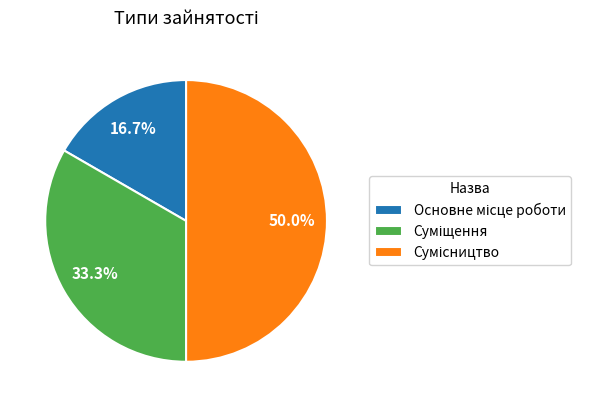

To the nearest percent, what percentage of the pie is Основне місце роботи?

17%